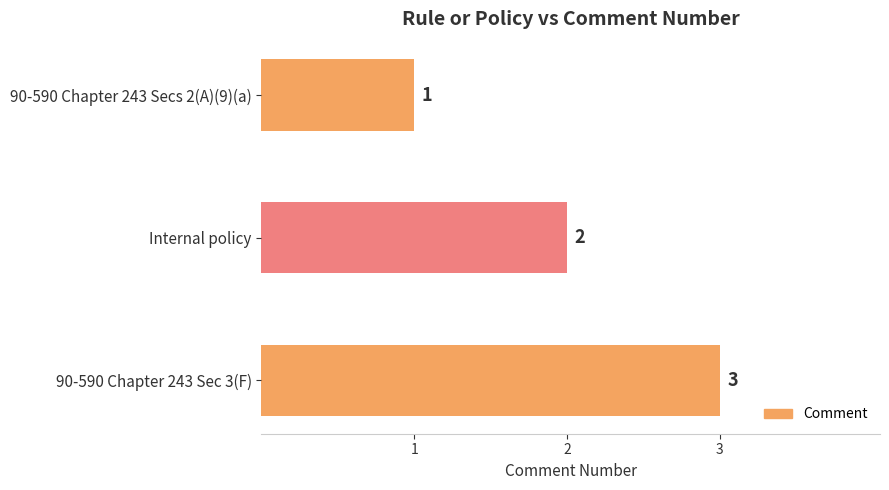

How many data points are less than 2?

1